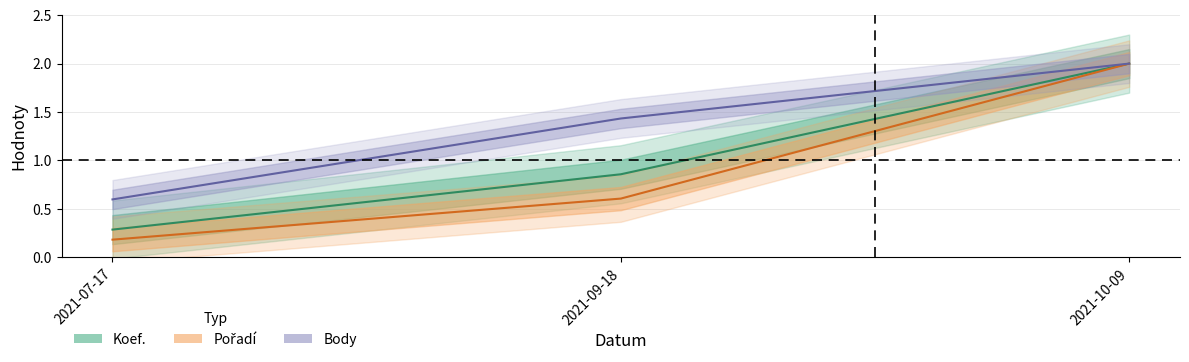

What position from the left is 2021-10-09?

3